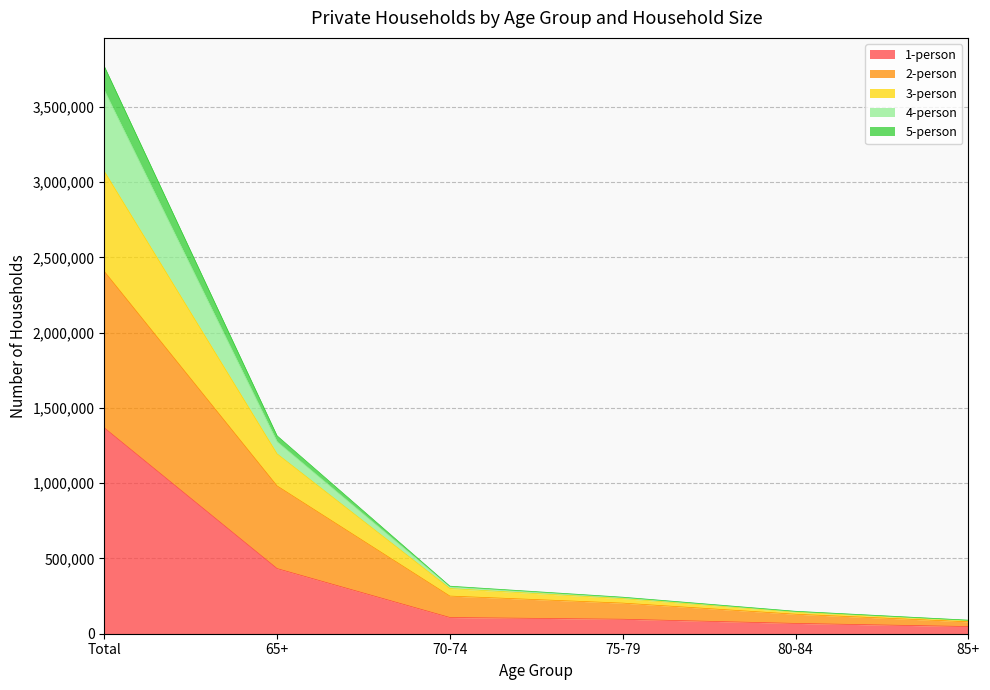

What is the difference between the maximum and minimum values in the 1-person series?

1320274